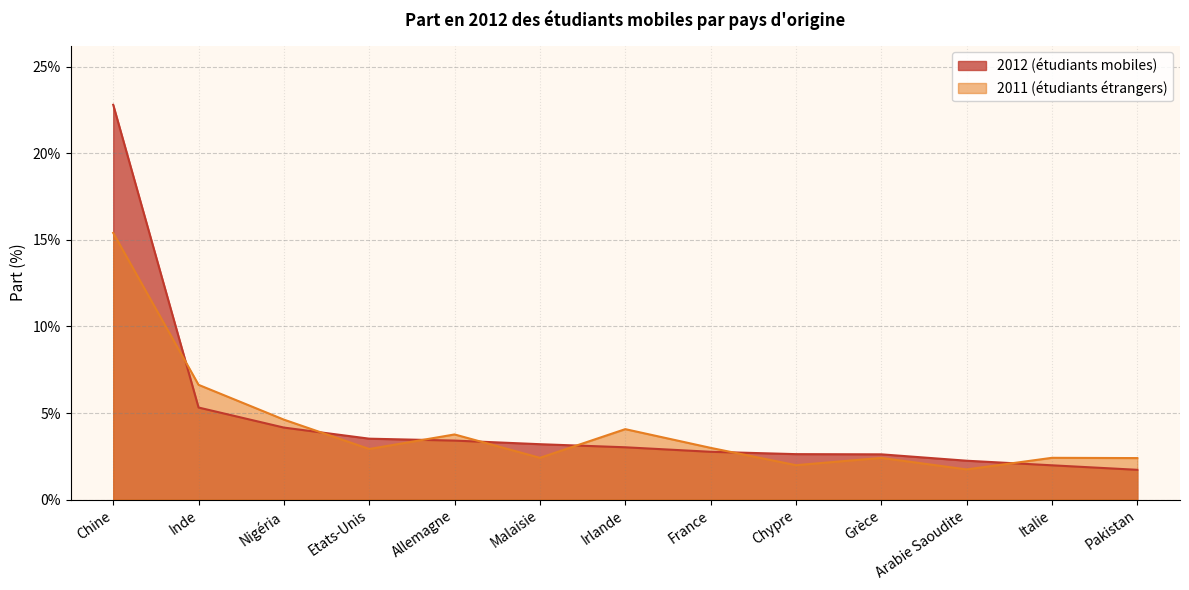

What are all the series names shown in the legend?

2012 (étudiants mobiles), 2011 (étudiants étrangers)